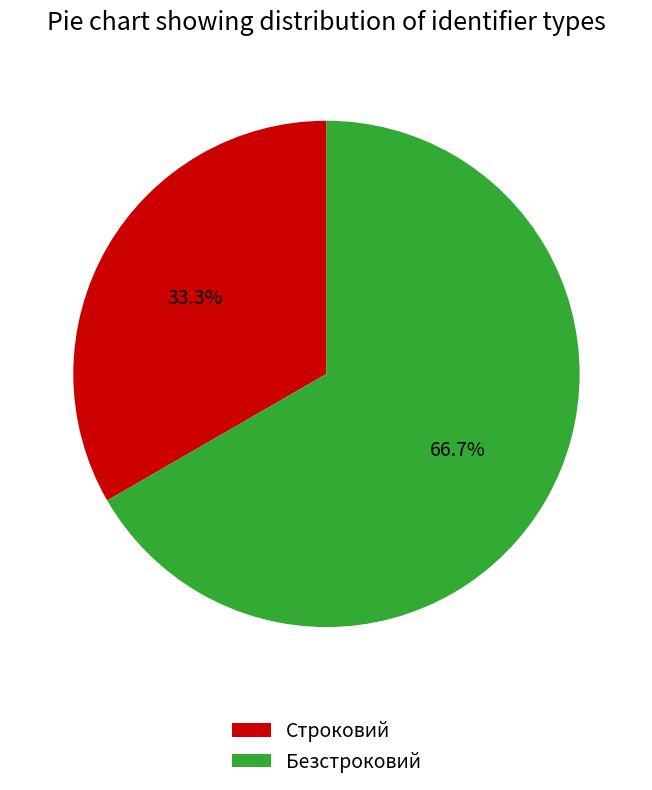

To the nearest percent, what is the average slice percentage?

50%